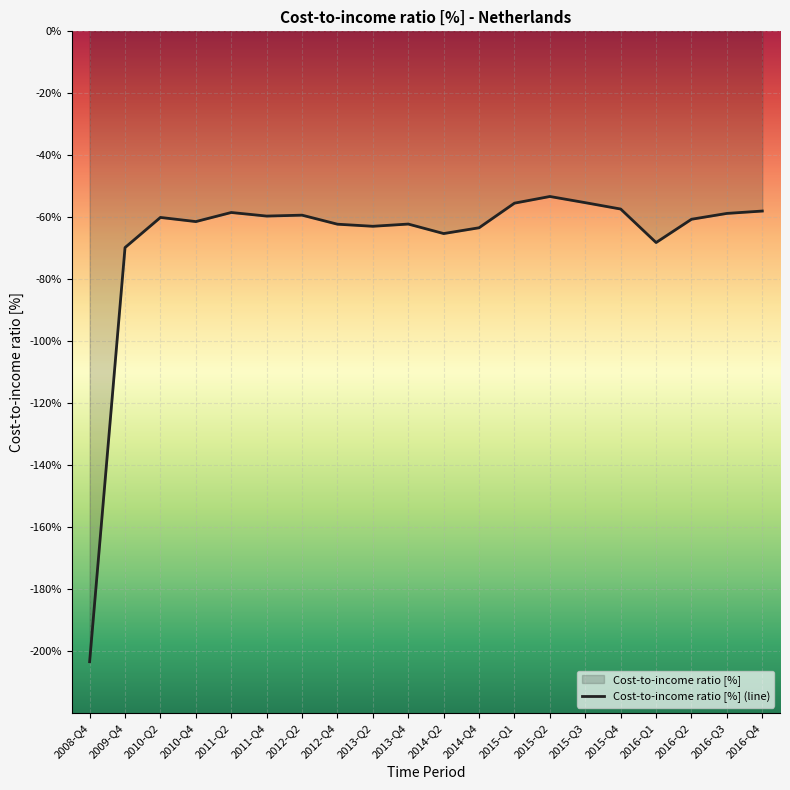

What value does the data have at 2015-Q3?

-55.3